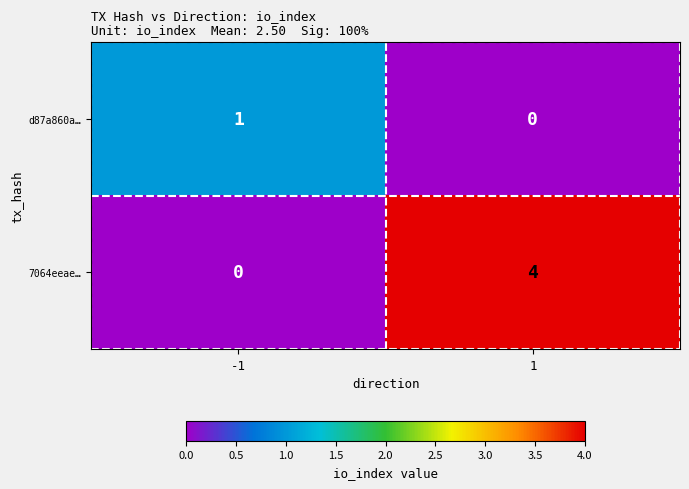

What is the difference between the 7064eeae… values at -1 and 1?

4